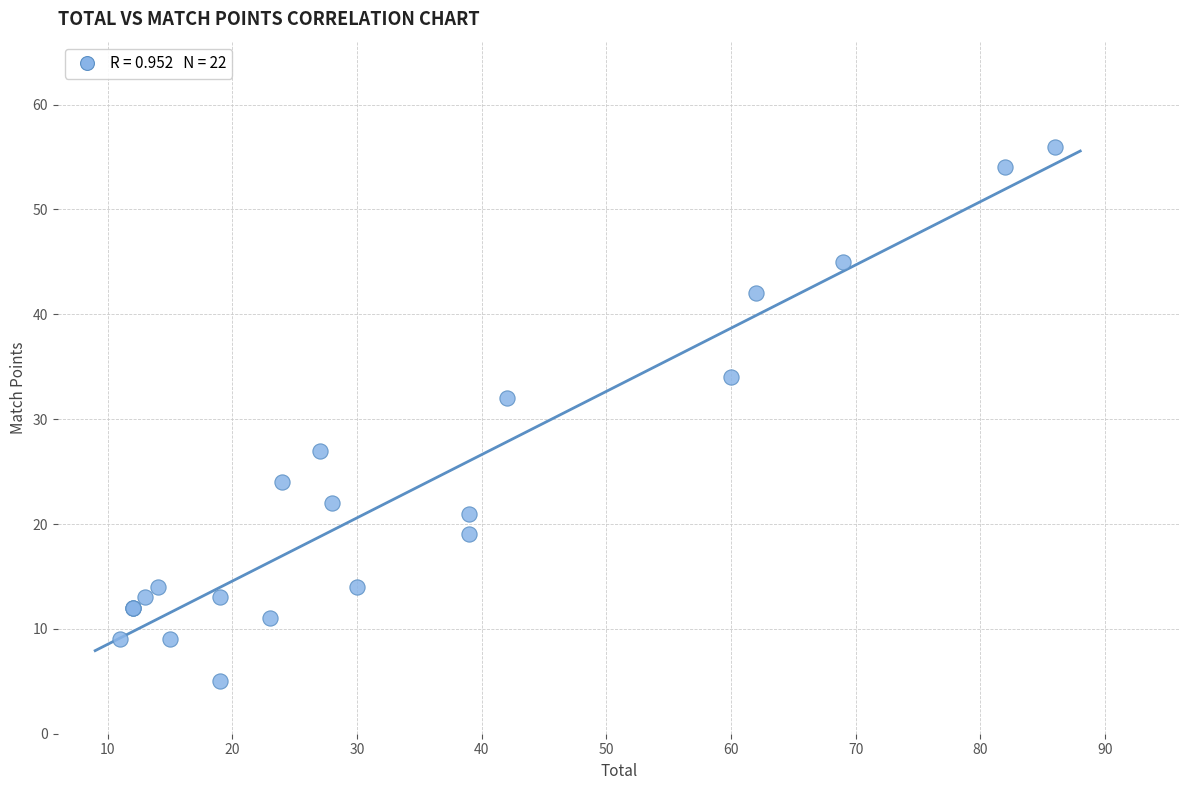

What Y value in the scatter plot is closest to 30?

32